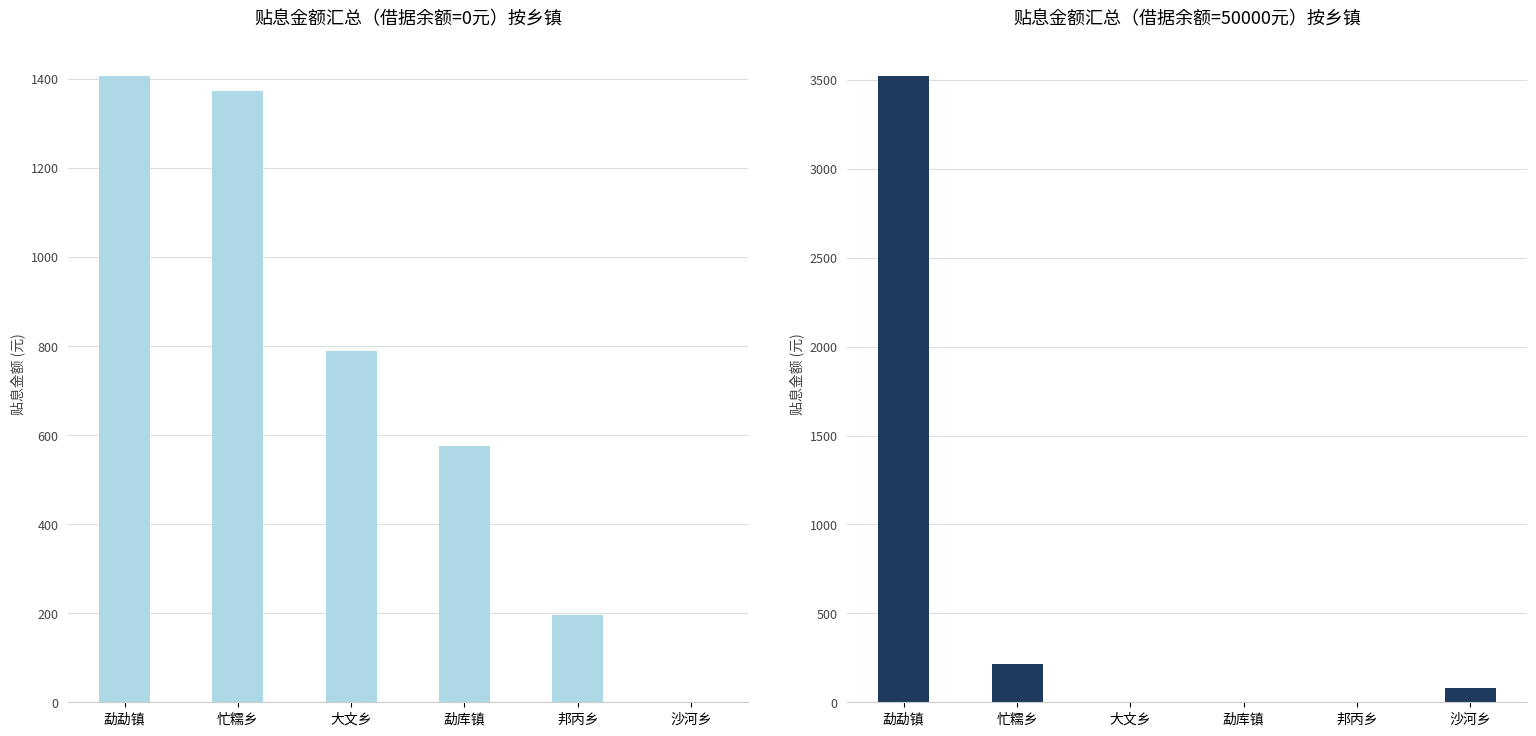

Count the number of categories in the chart.

6